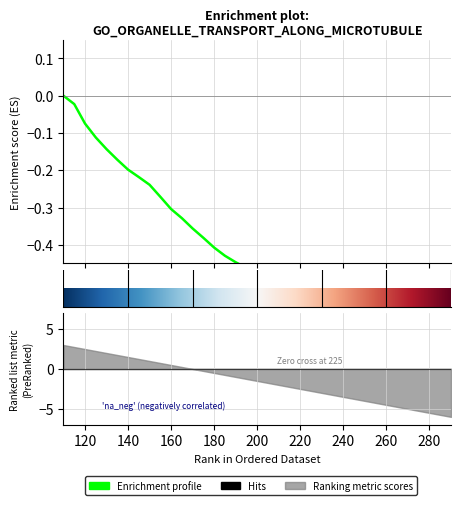

True or false: the data has more than 1 interior local peaks.

False